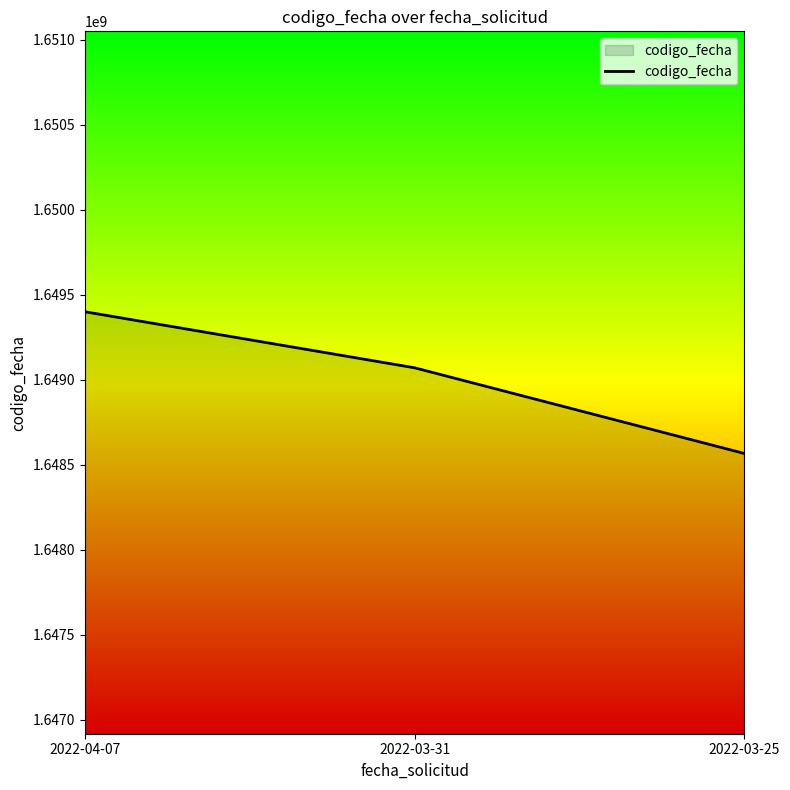

List the labels in order of value, smallest first.

2022-03-25, 2022-03-31, 2022-04-07